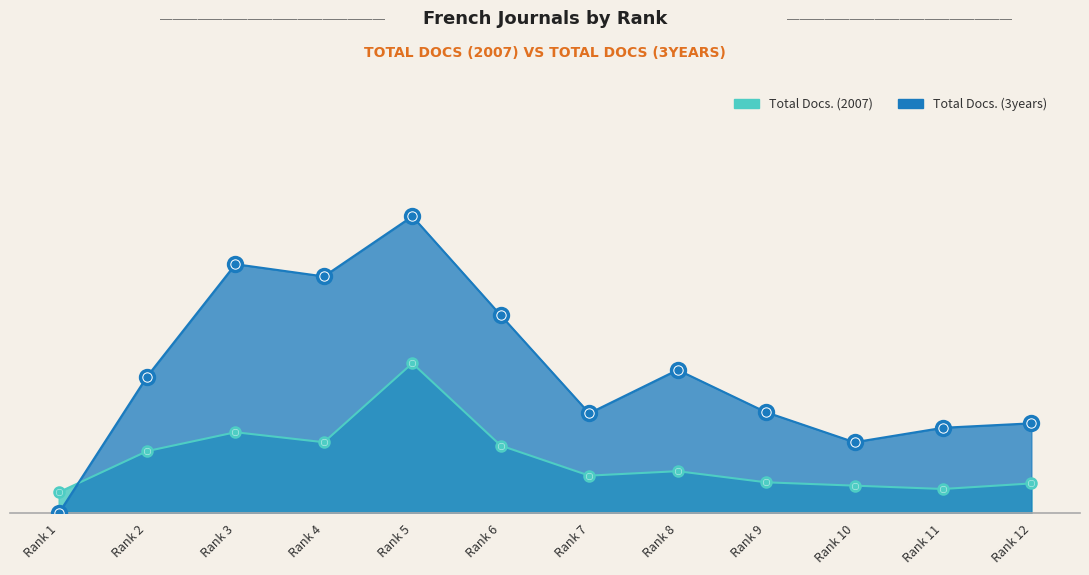

Which series ends up on top after the final intersection of Total Docs. (2007) and Total Docs. (3years)?

Total Docs. (3years)